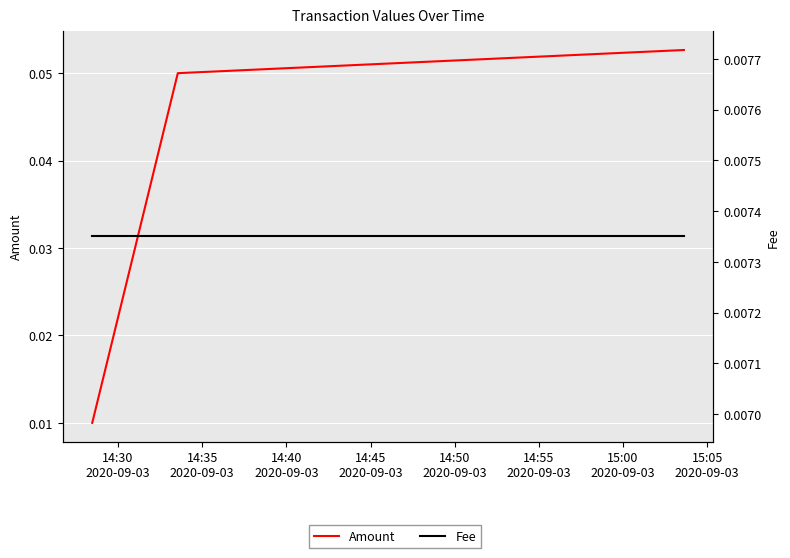

How many lines are shown in the chart?

2